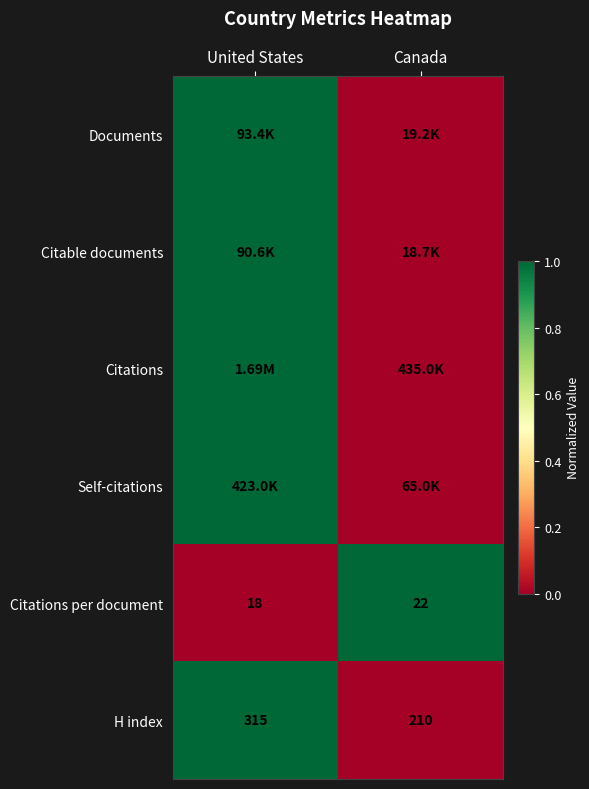

List the labels in order of H index value, smallest first.

Canada, United States